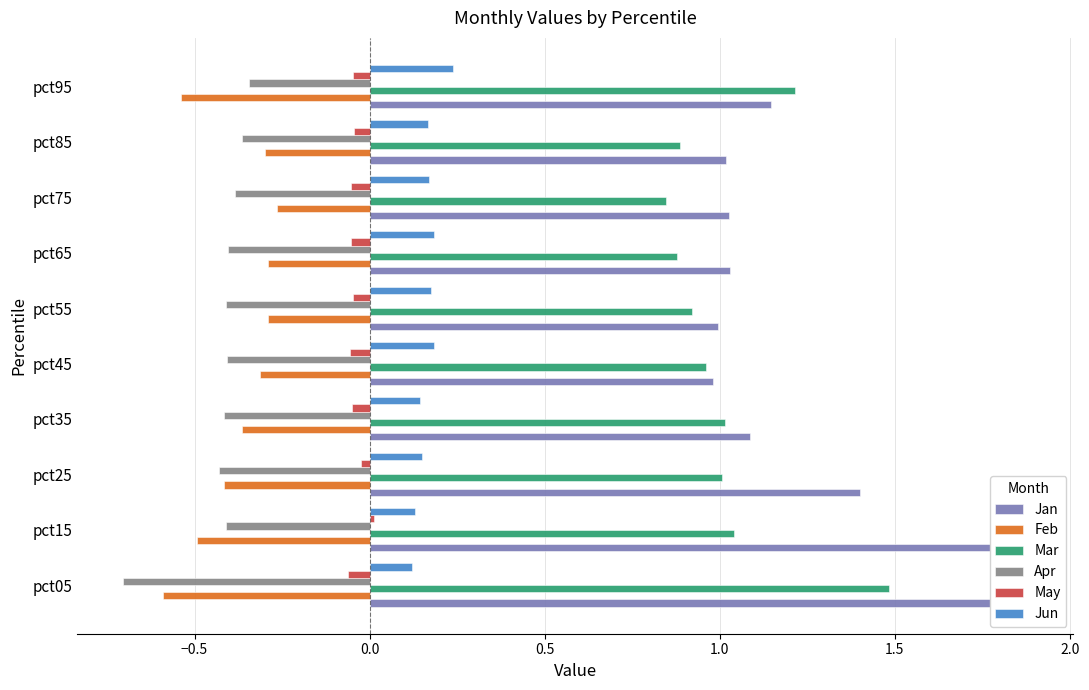

What is the total value across all series at pct45?

1.3